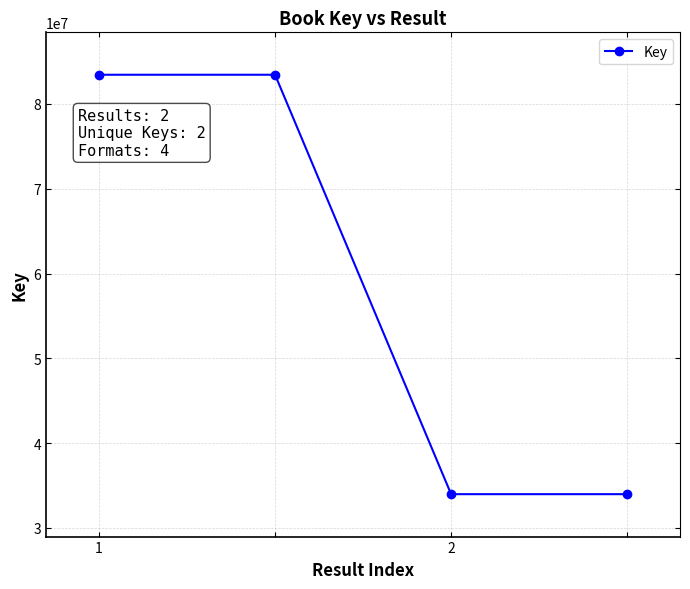

True or false: the data has more than 2 interior local peaks.

False